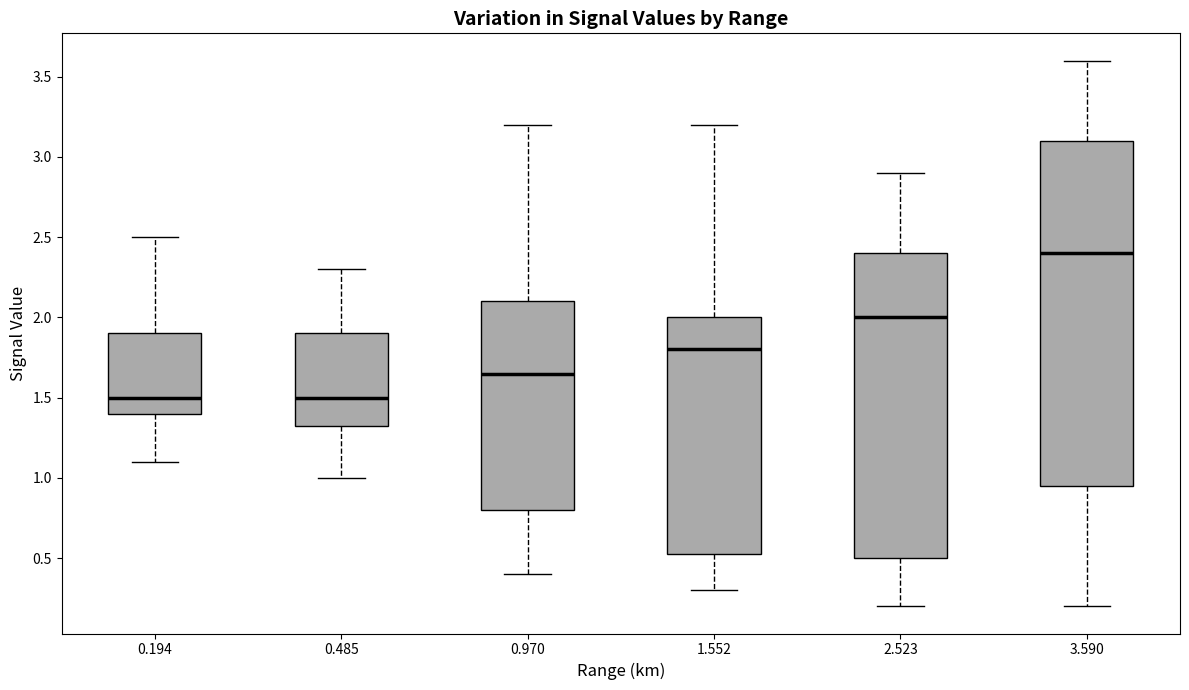

Reading left to right, transcribe this box plot: for each box, give where its median line is, the range the box spans, and where its two whiskers end, as read against the y-axis. The values are not printed on the chart, so give them approximately, as read against the axis.

0.194: median 1.50, box 1.40 to 1.90, whiskers 1.10 to 2.50
0.485: median 1.50, box 1.35 to 1.90, whiskers 1.00 to 2.30
0.970: median 1.65, box 0.80 to 2.10, whiskers 0.40 to 3.20
1.552: median 1.80, box 0.55 to 2.00, whiskers 0.30 to 3.20
2.523: median 2.00, box 0.50 to 2.40, whiskers 0.20 to 2.90
3.590: median 2.40, box 0.95 to 3.10, whiskers 0.20 to 3.60